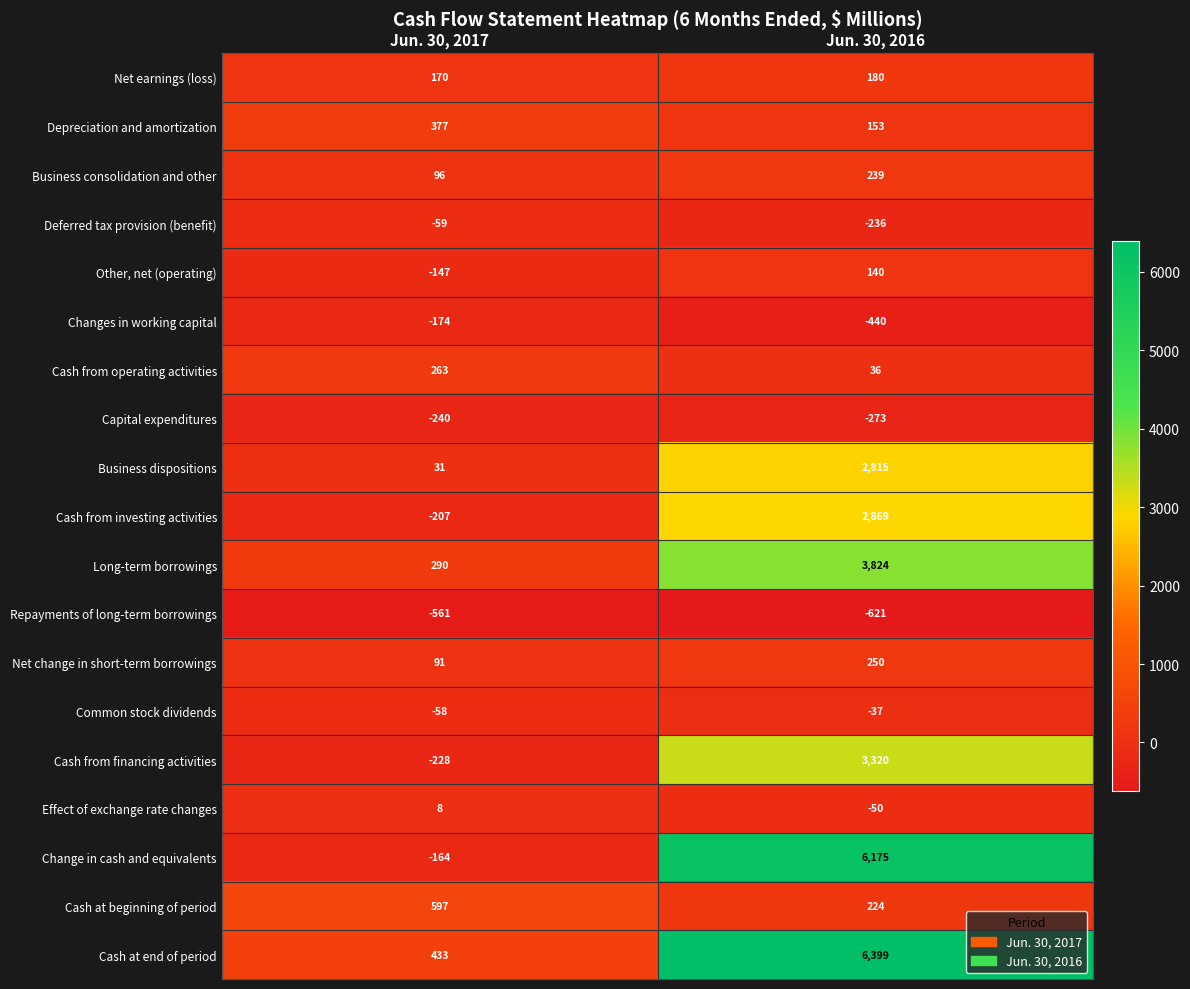

Where is Repayments of long-term borrowings nearest to the value -591?

Jun. 30, 2017